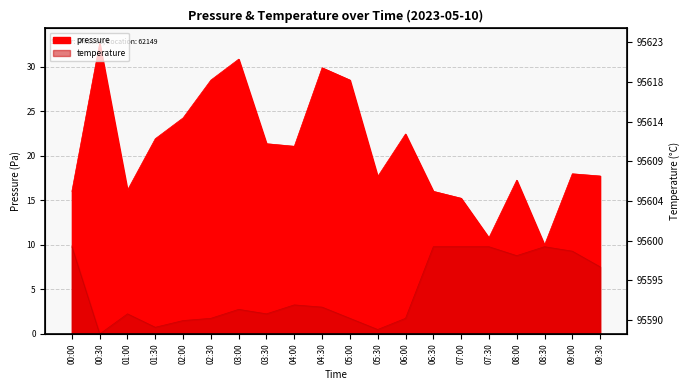

Where is the first local minimum for temperature?

00:30